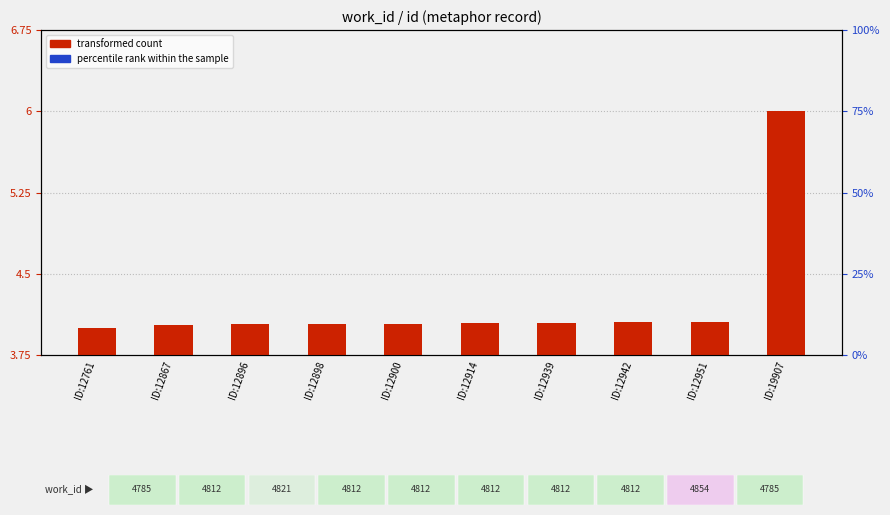

Does the chart contain stacked bars?

No